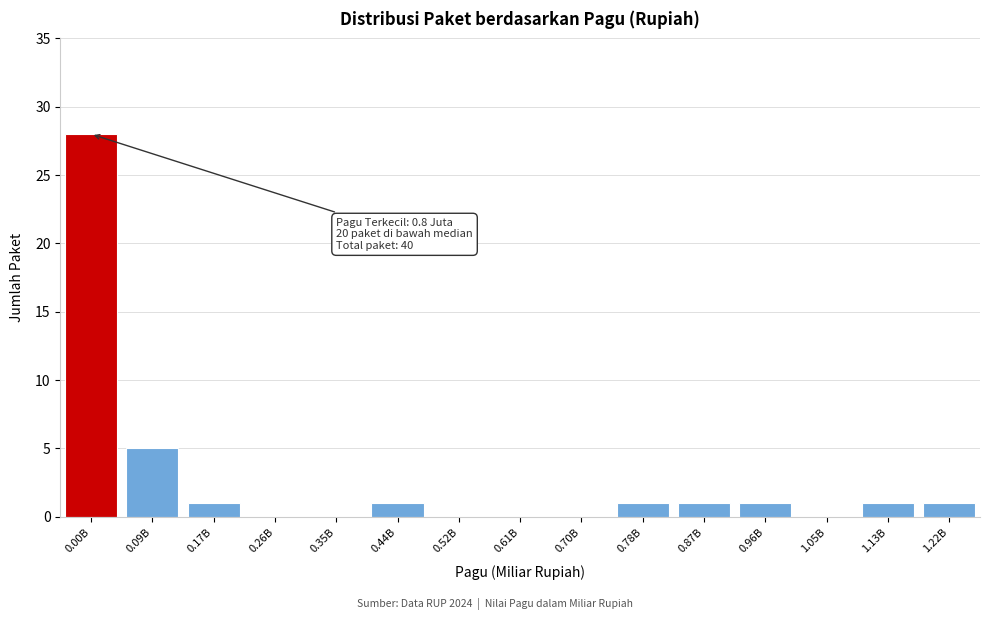

Reading left to right, what are all the values shown in this chart?

0.00B=28	0.09B=5	0.17B=1	0.26B=0	0.35B=0	0.44B=1	0.52B=0	0.61B=0	0.70B=0	0.78B=1	0.87B=1	0.96B=1	1.05B=0	1.13B=1	1.22B=1